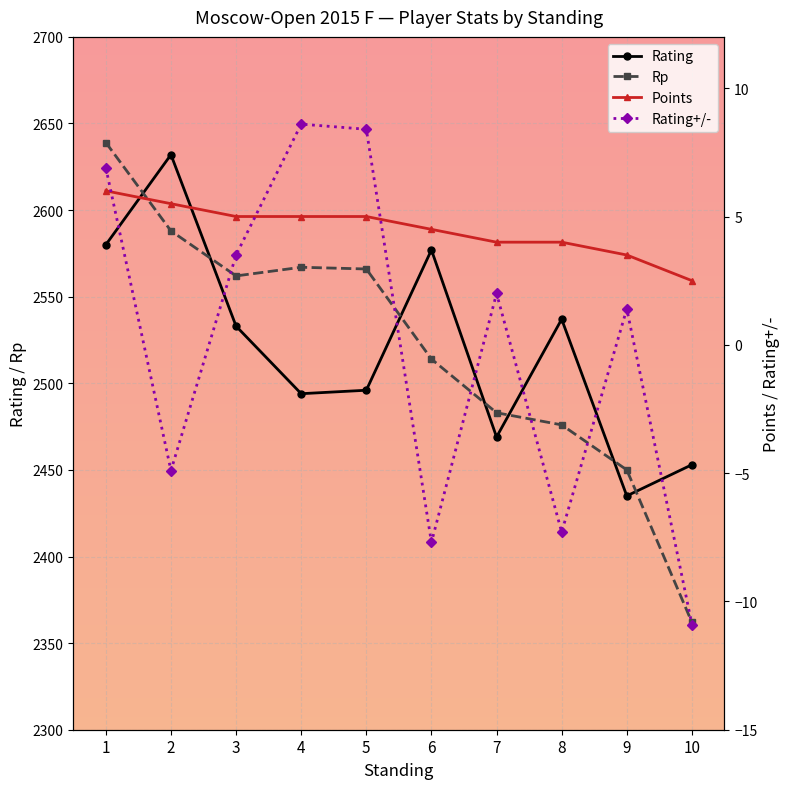

Where is the first local maximum for Rating+/-?

4